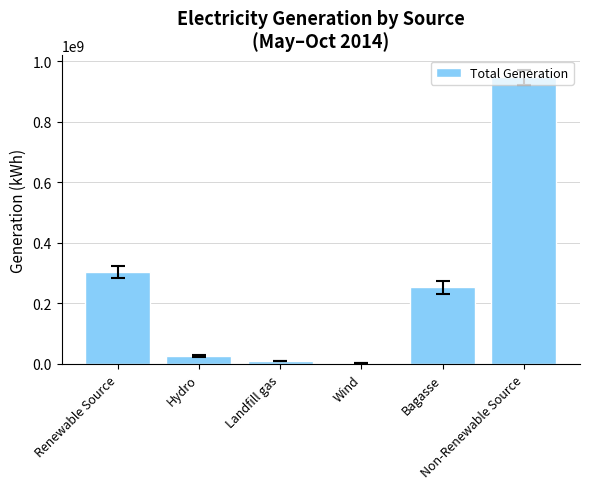

What is the change in value from Renewable Source to Bagasse?

-51459072